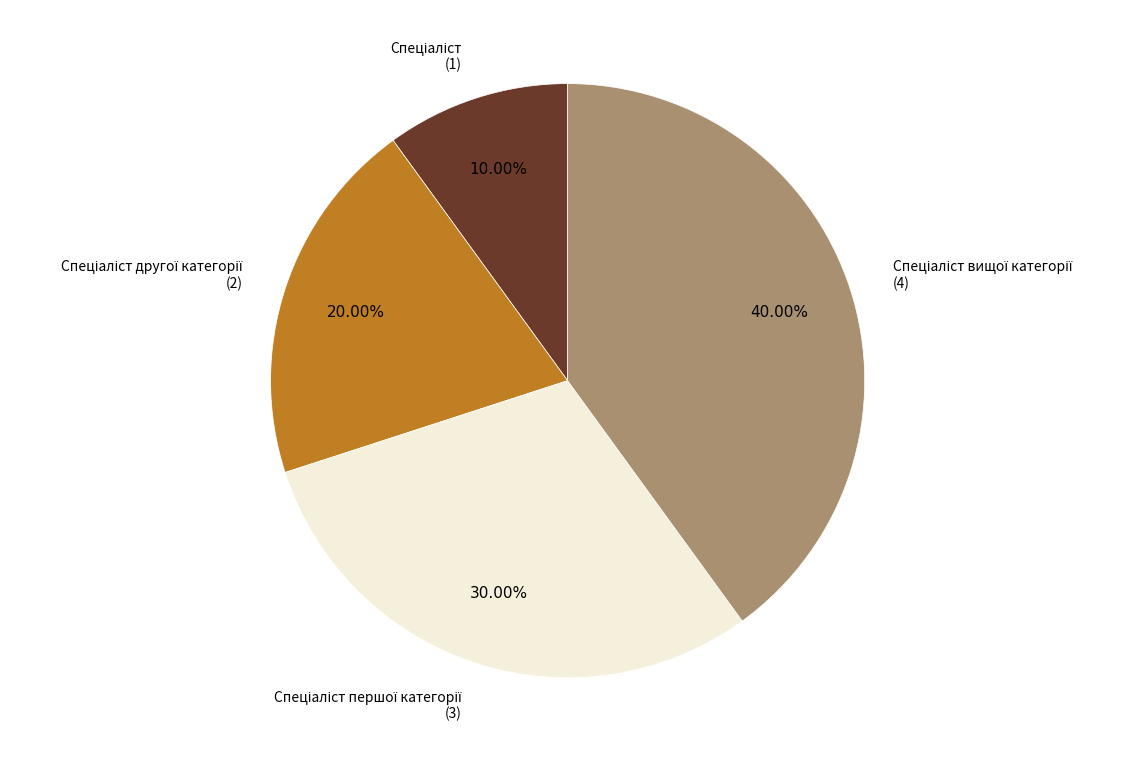

How many slices are in this pie chart?

4